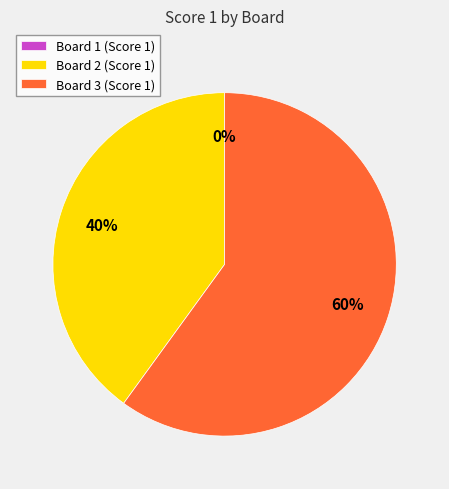

Which category has the smallest portion of the pie?

Board 1